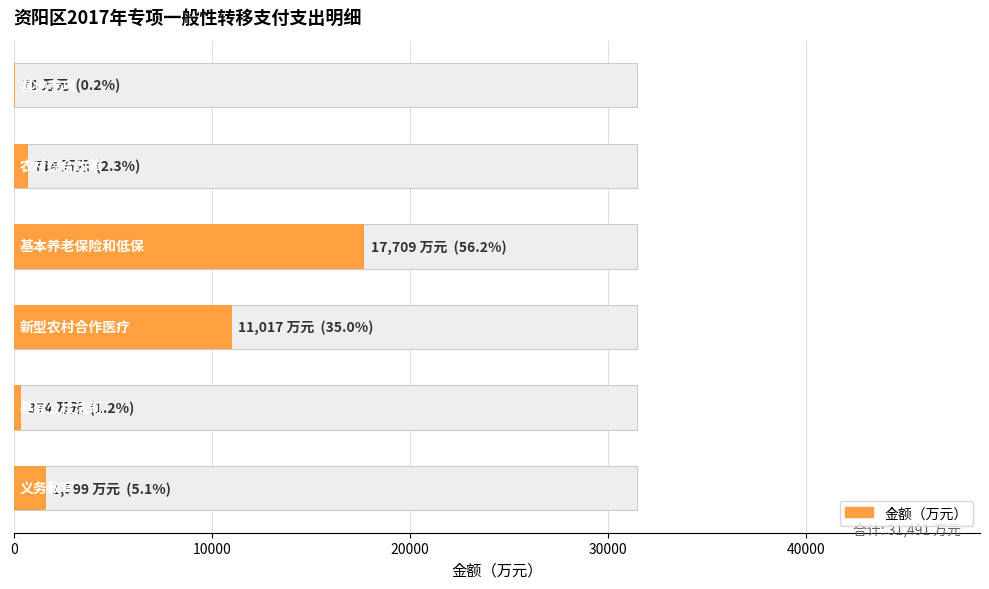

What is the difference between the maximum and minimum values?

17631